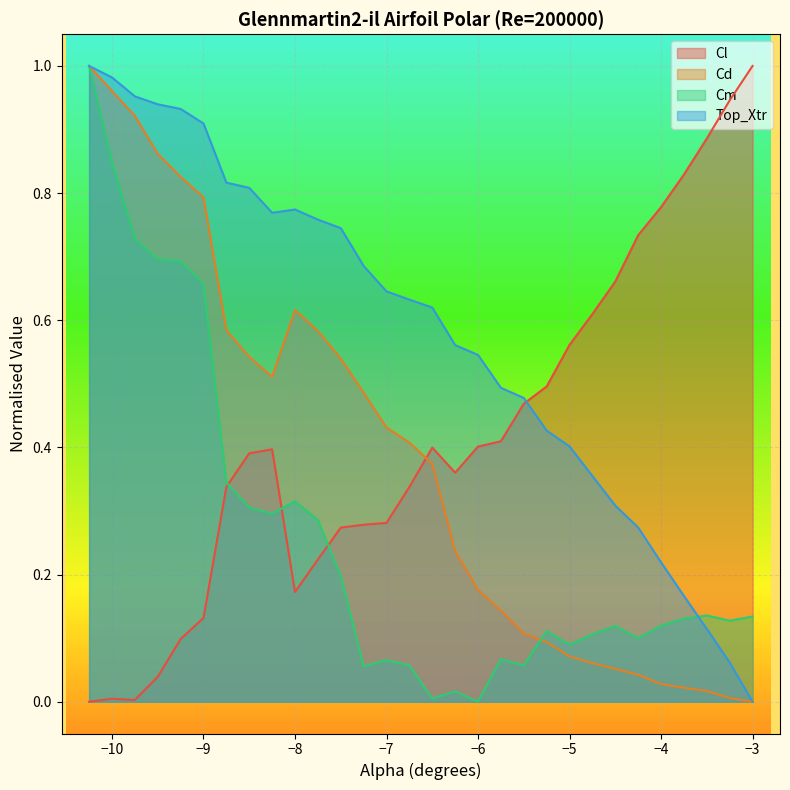

True or false: Cl has more than 0 points higher than both neighbors.

True